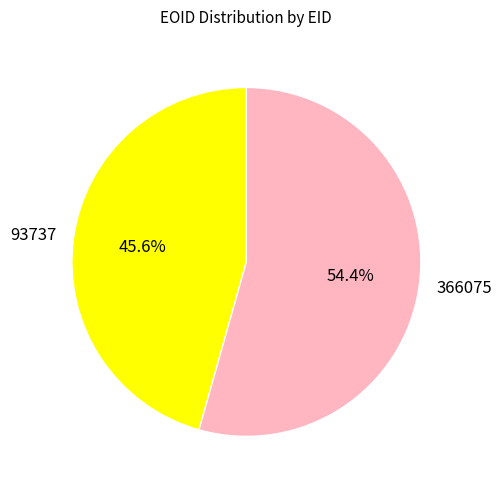

How many segments does this pie chart have?

2